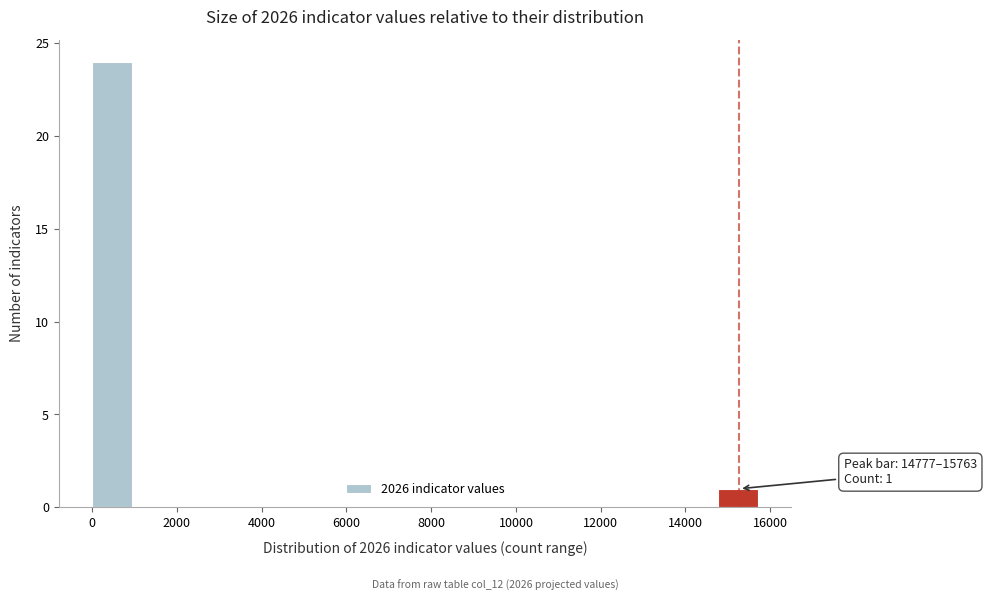

Which range on the x-axis has the tallest bar?

0 to 1000